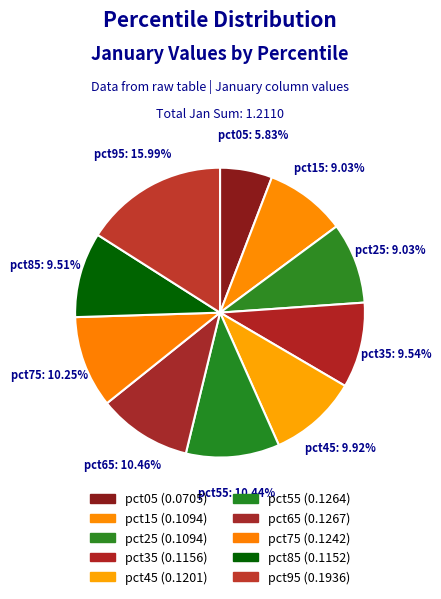

The pct85 slice represents 1% of the pie. True or false?

False